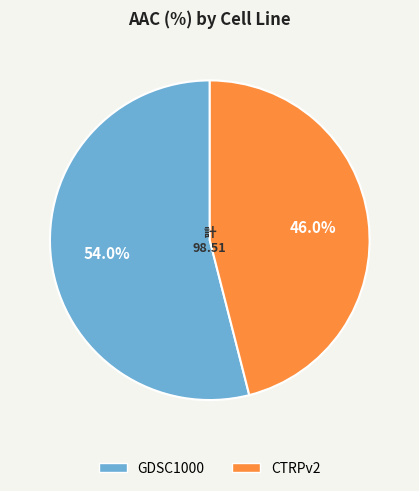

What percentage is the GDSC1000 slice, to the nearest percent?

54%